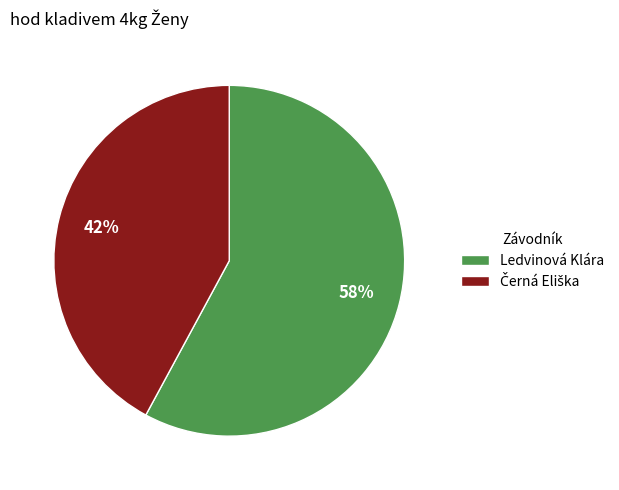

What is the largest slice in the pie chart?

Ledvinová Klára